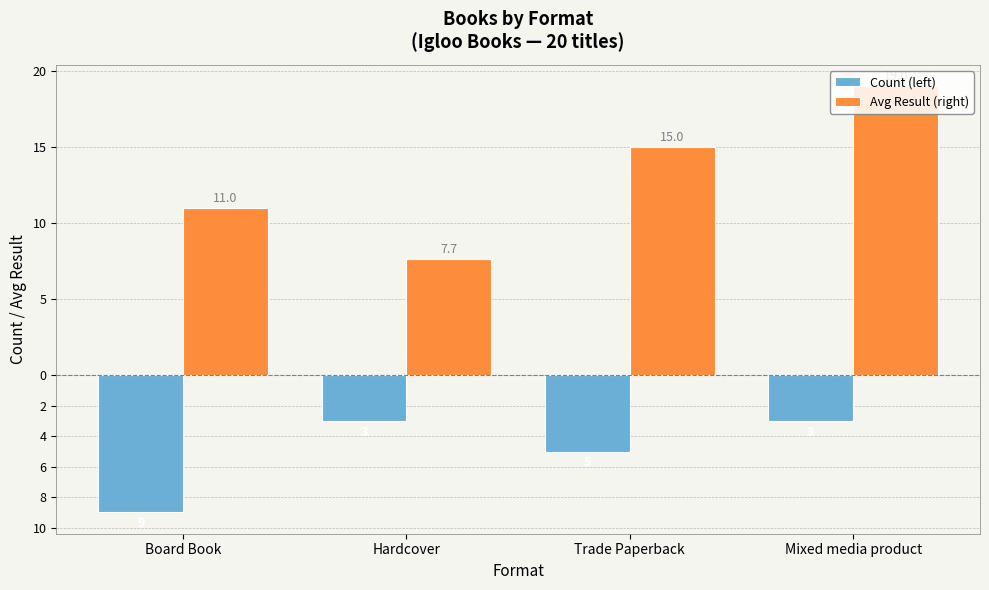

Does the chart contain any negative values?

Yes